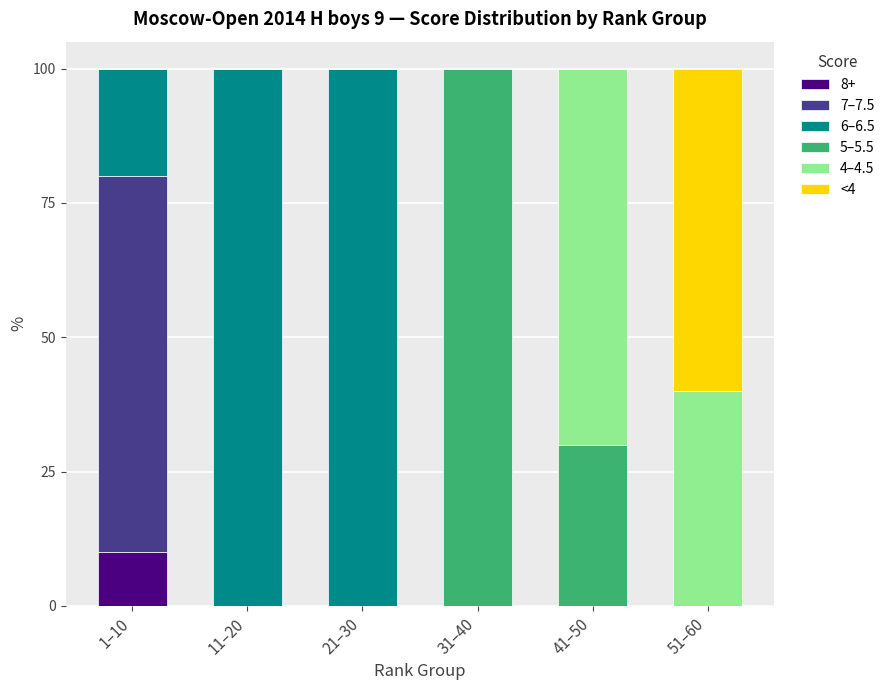

At which label does 8+ reach its peak?

1–10